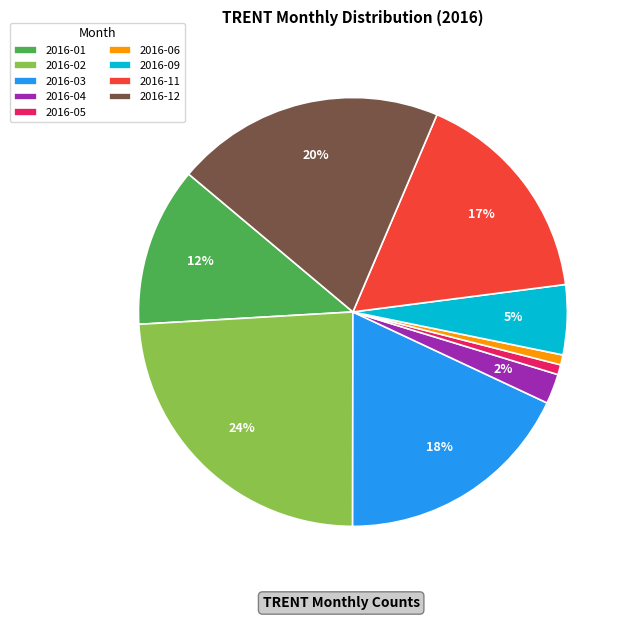

To the nearest percent, what is the average slice percentage?

11%